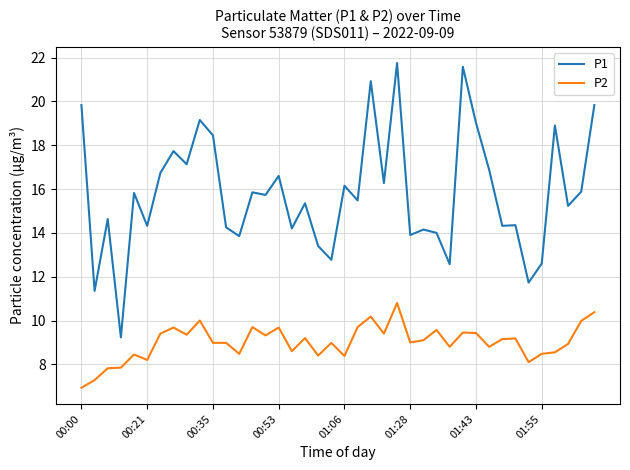

True or false: P2 and P1 cross at least once.

False